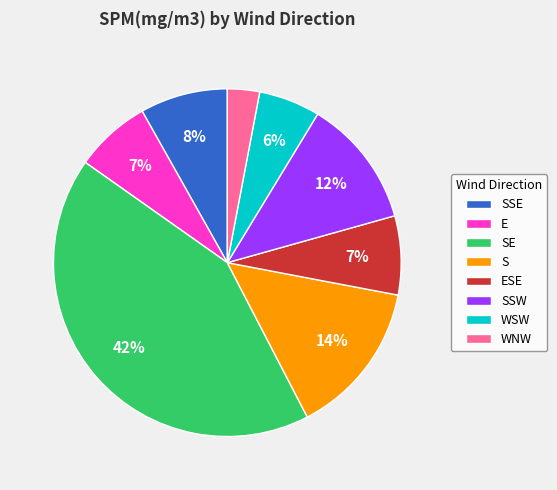

How many segments does this pie chart have?

8